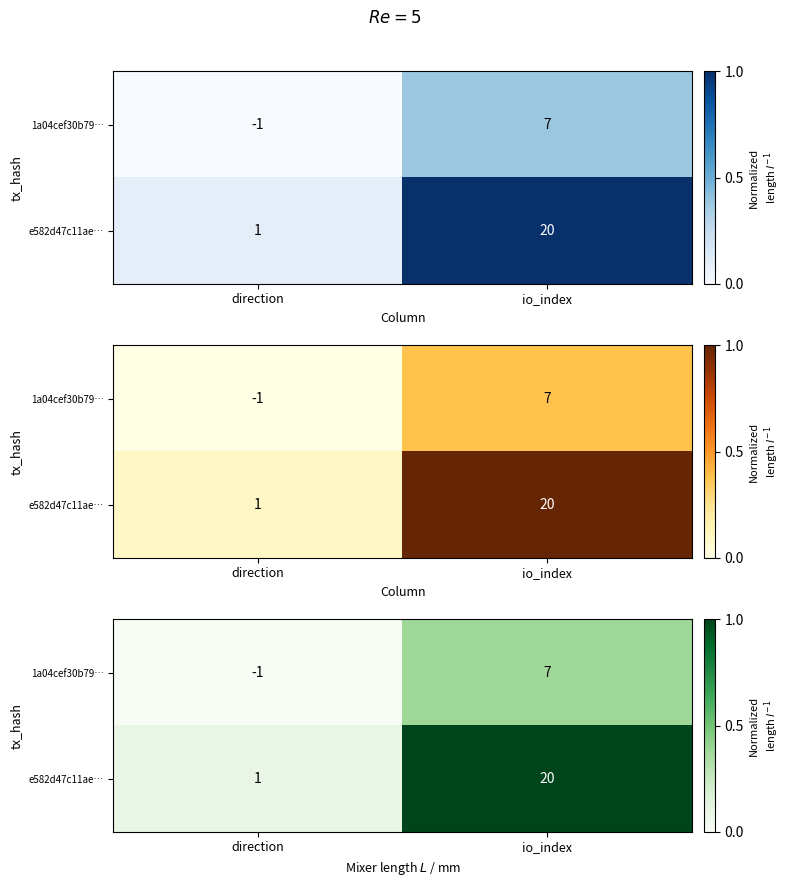

Rank the categories by 1a04cef30b79… value from highest to lowest.

io_index, direction